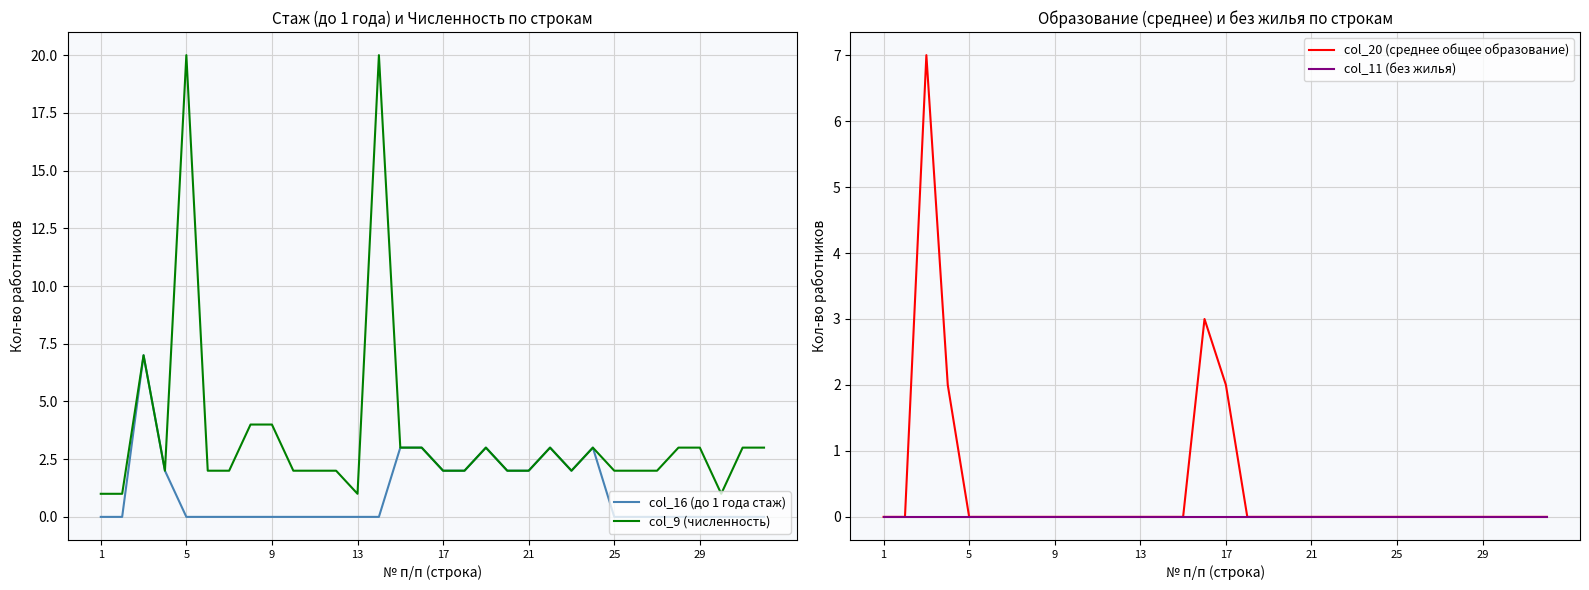

Read the col_16 (до 1 года стаж) value at 21.

2